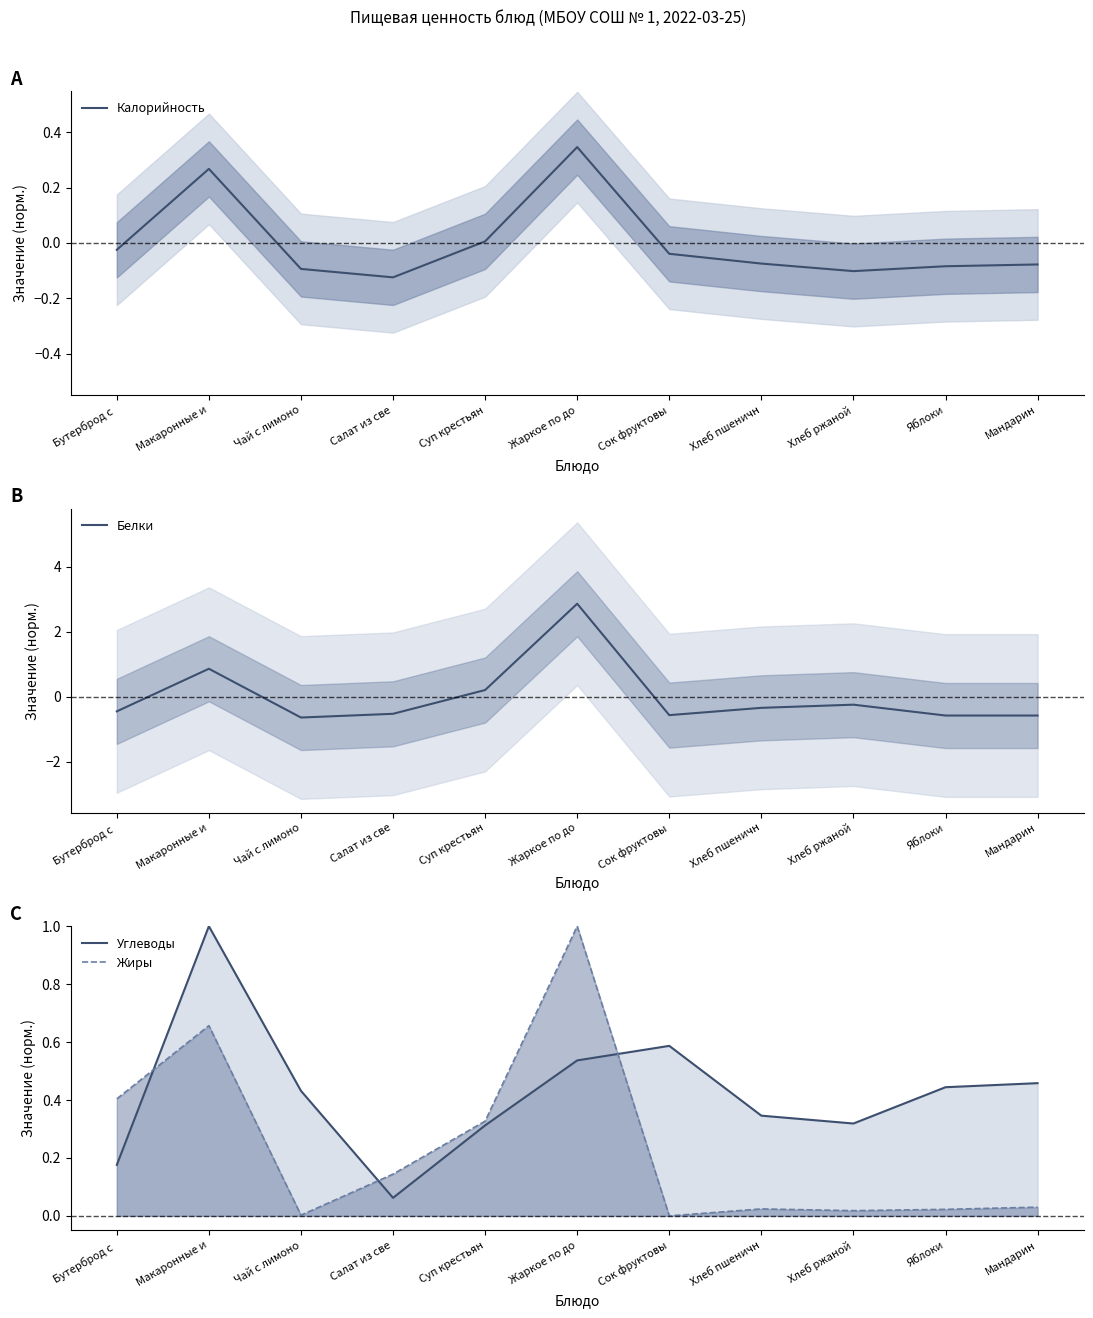

Which series has the widest spread of values?

Белки